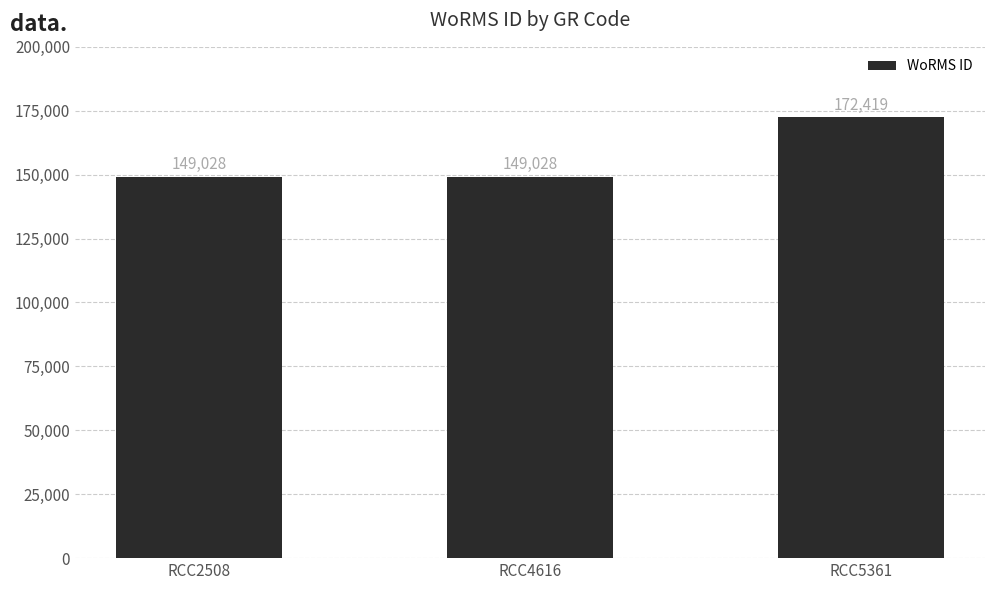

Count the values in the range 149028 to 172419.

3